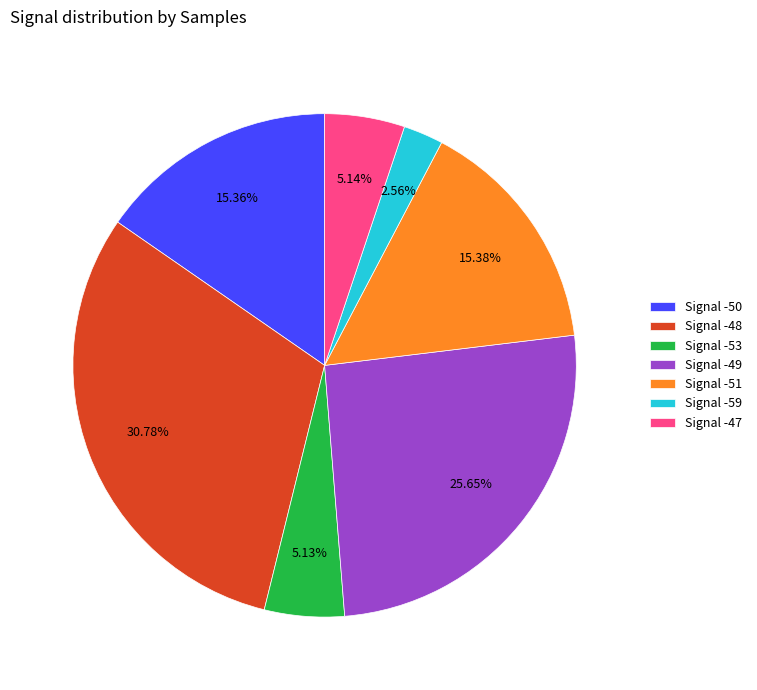

Does Signal -51 account for over 50% of the chart?

No